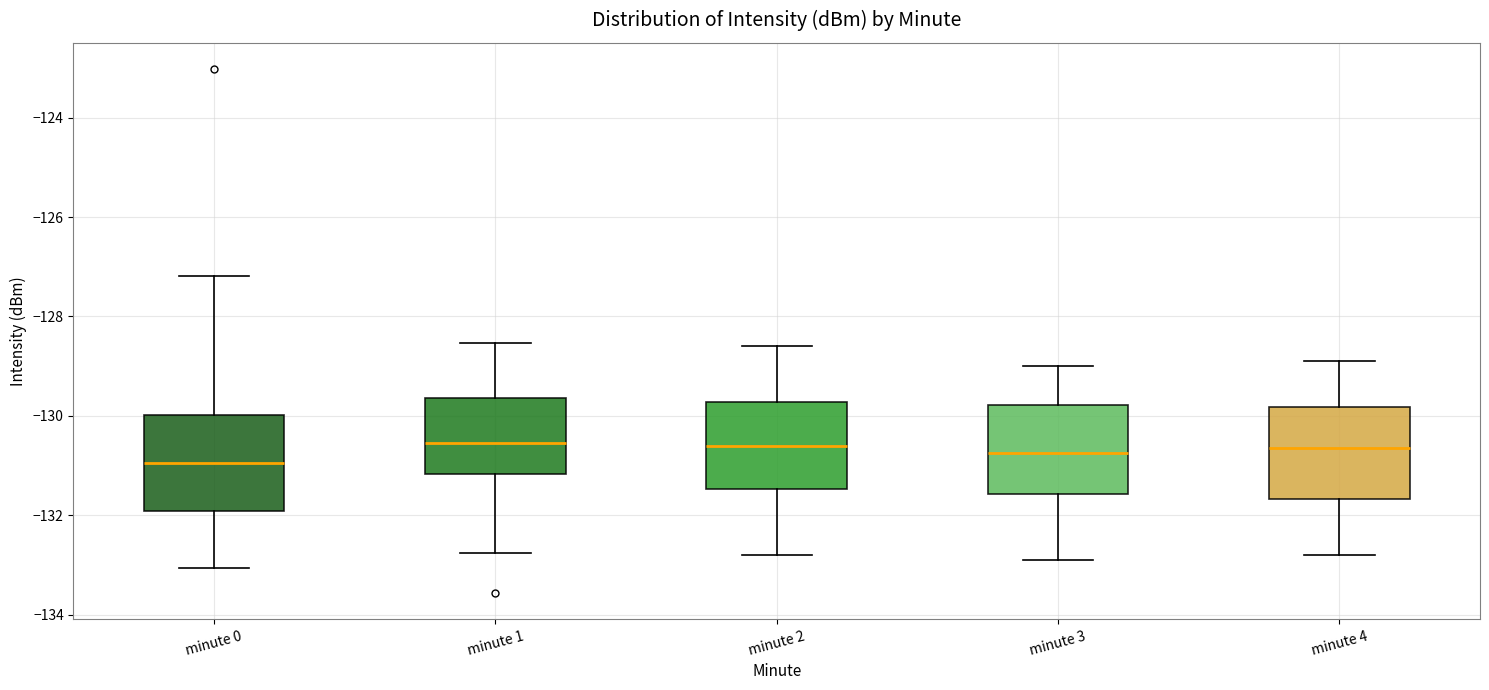

Reading left to right, read every box against the y-axis: the position of its median line, the range the box covers, and the ends of its whiskers. The values are not printed on the chart, so give them approximately, as read against the axis.

minute 0: median -131.0, box -132.0 to -130.0, whiskers -133.0 to -127.2
minute 1: median -130.6, box -131.2 to -129.6, whiskers -132.8 to -128.6
minute 2: median -130.6, box -131.4 to -129.8, whiskers -132.8 to -128.6
minute 3: median -130.8, box -131.6 to -129.8, whiskers -132.8 to -129.0
minute 4: median -130.6, box -131.6 to -129.8, whiskers -132.8 to -128.8